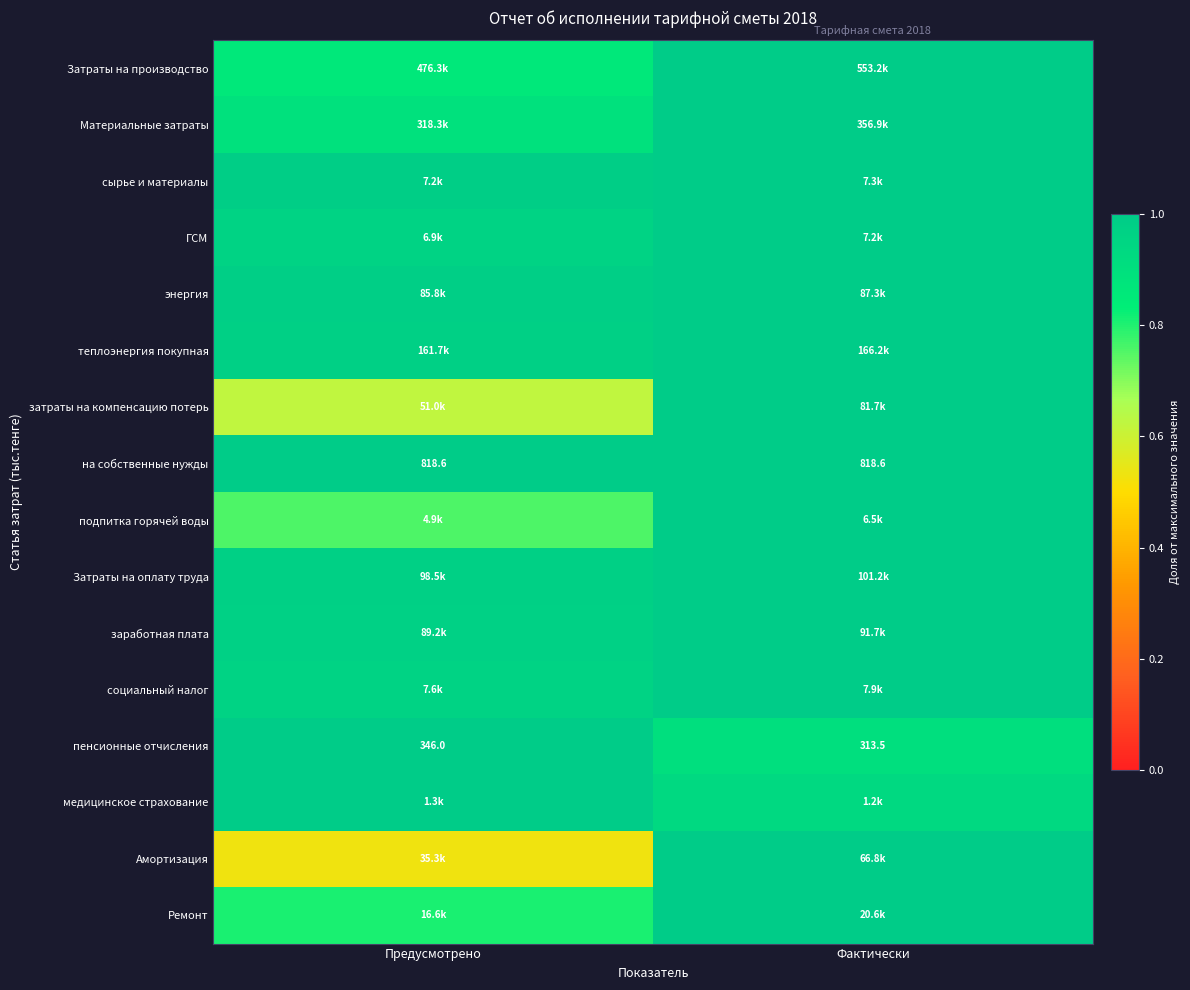

Where is Материальные затраты nearest to the value 0?

Предусмотрено